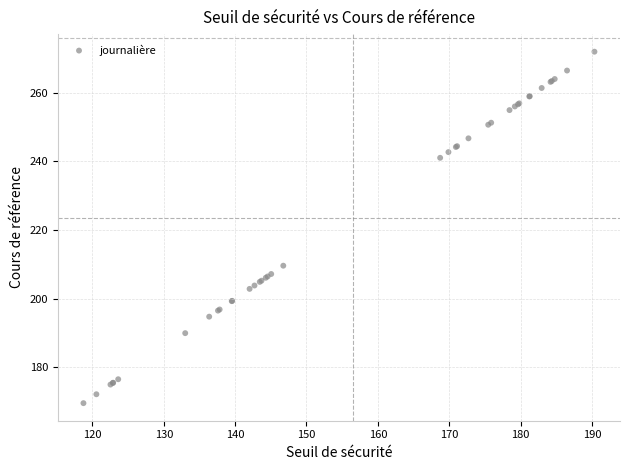

What Y value in the scatter plot is closest to 220?

209.6